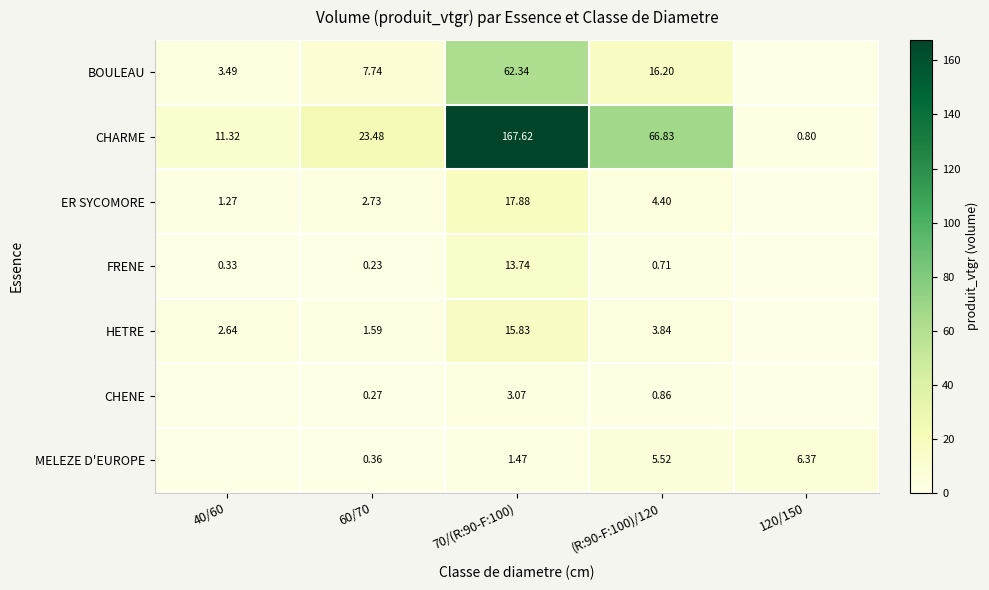

How many data points does each series have?

5